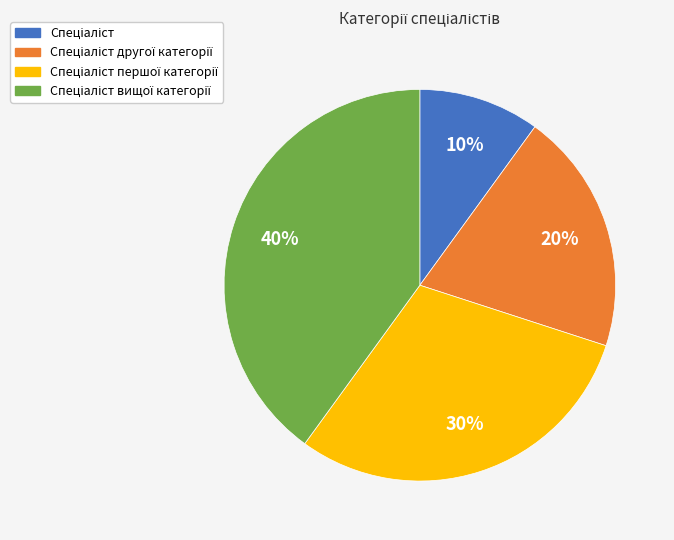

To the nearest percent, what is the average slice percentage?

25%